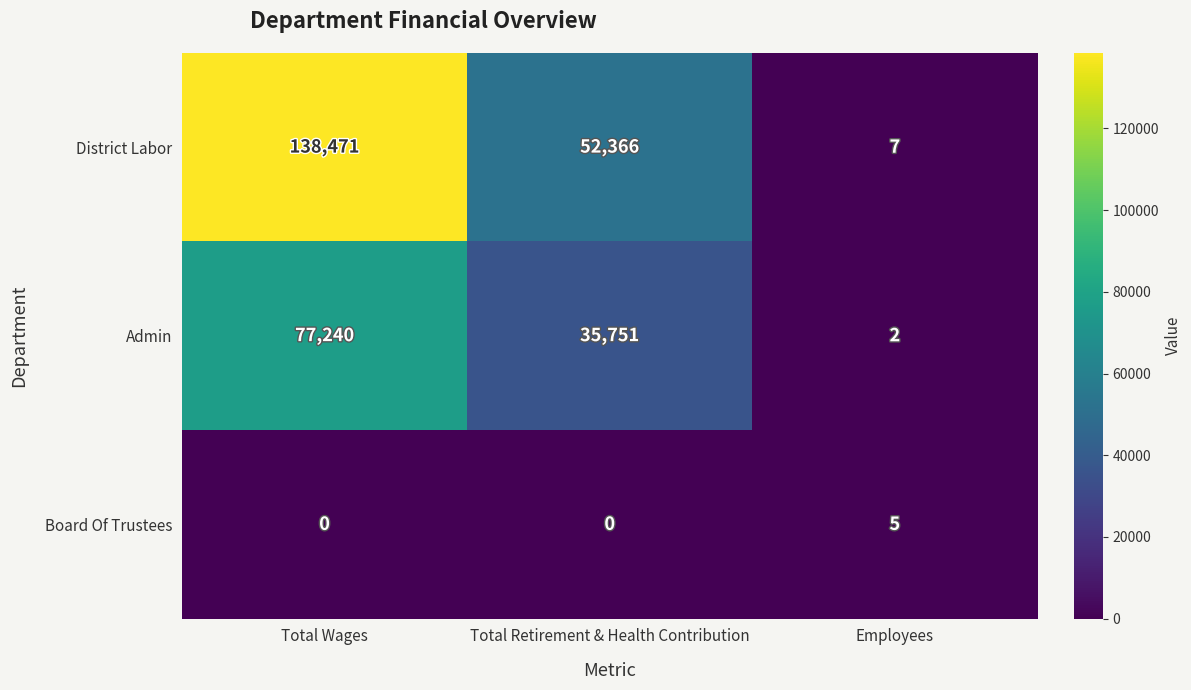

Rank the series at Total Wages from lowest to highest value.

Board Of Trustees, Admin, District Labor